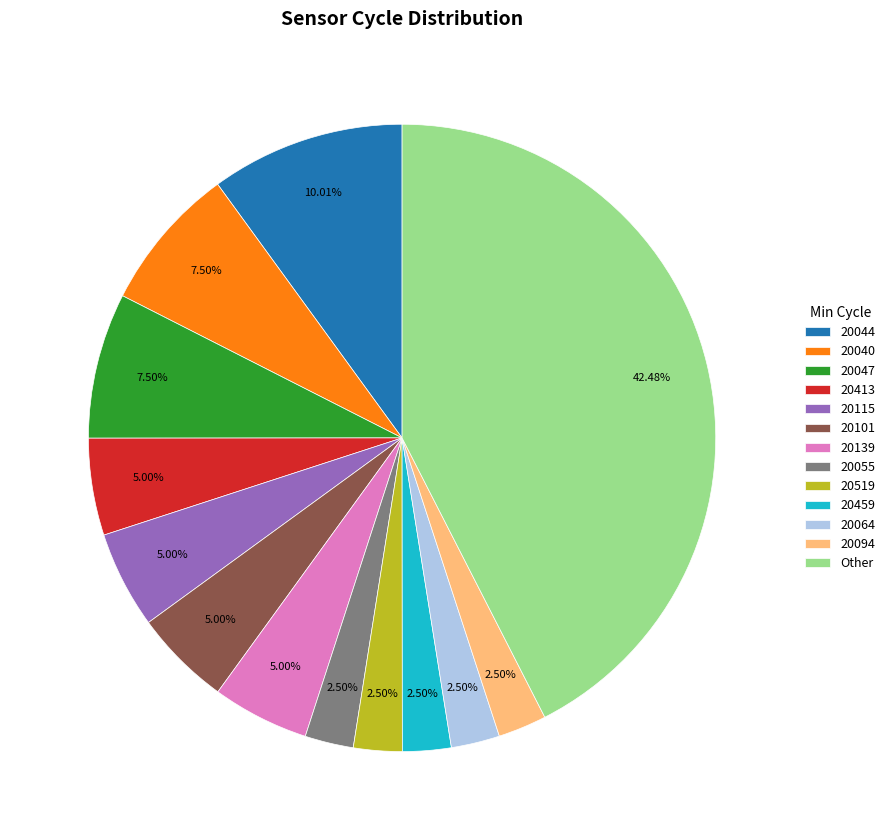

Is there a majority slice in this chart?

No